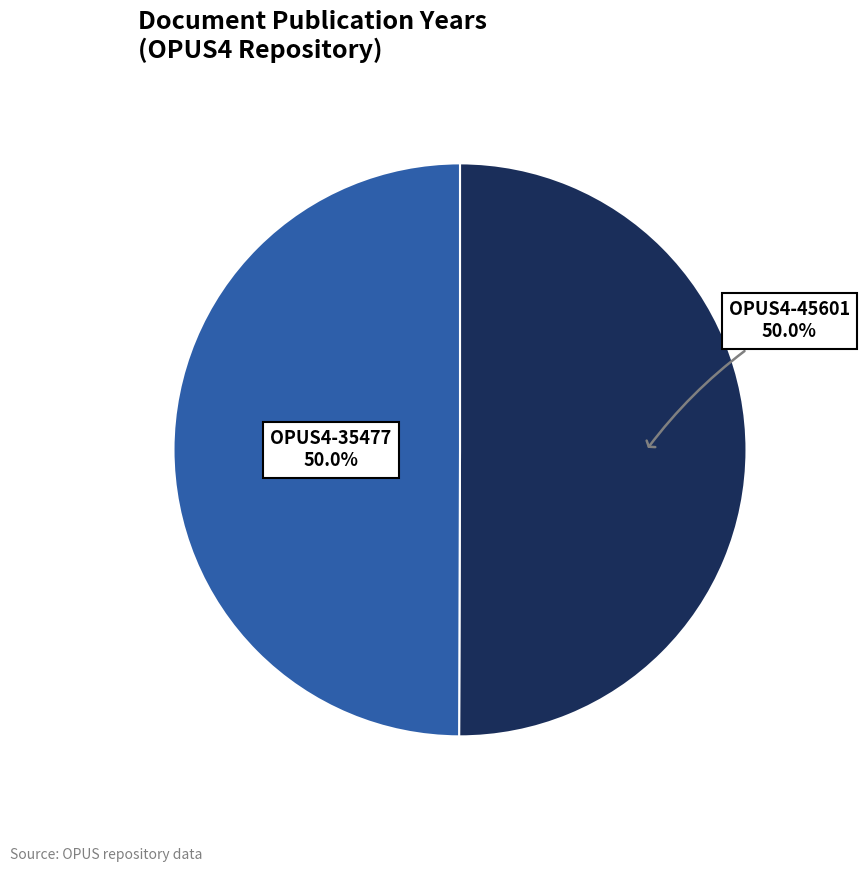

Count the number of slices in the pie.

2